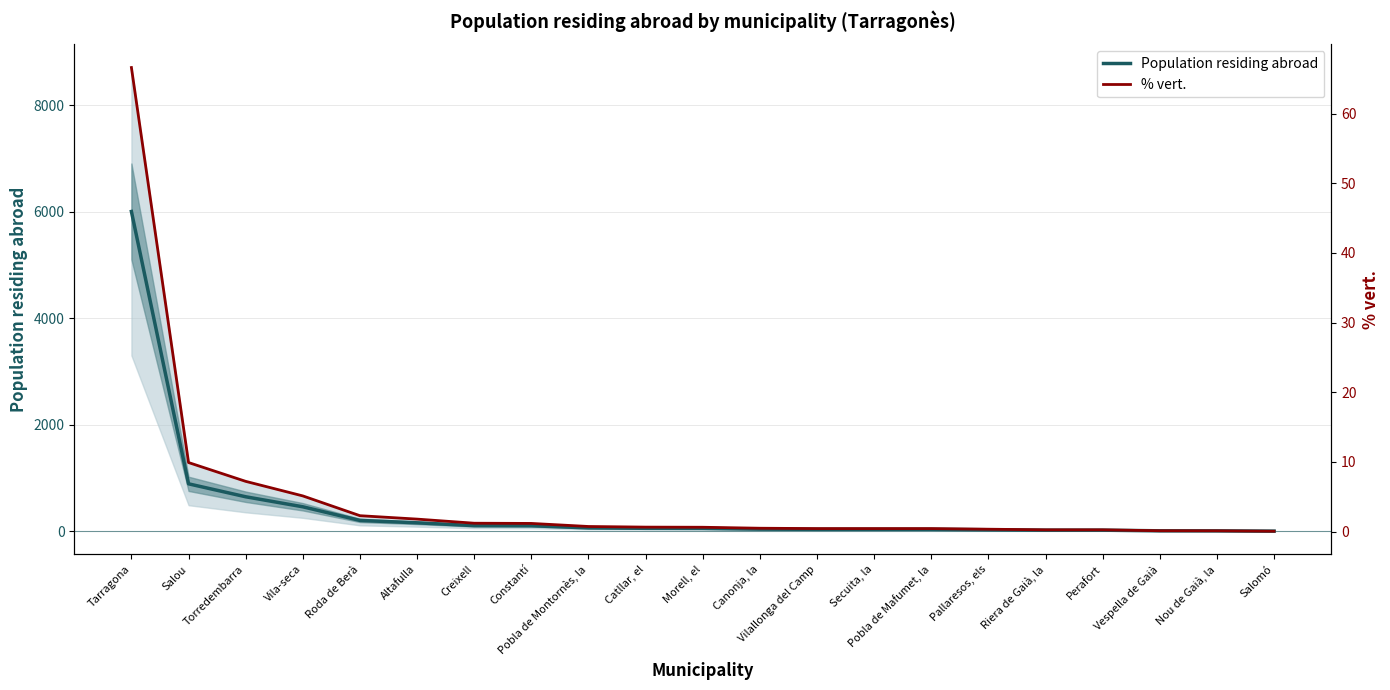

Where is % vert. nearest to the value 33?

Salou